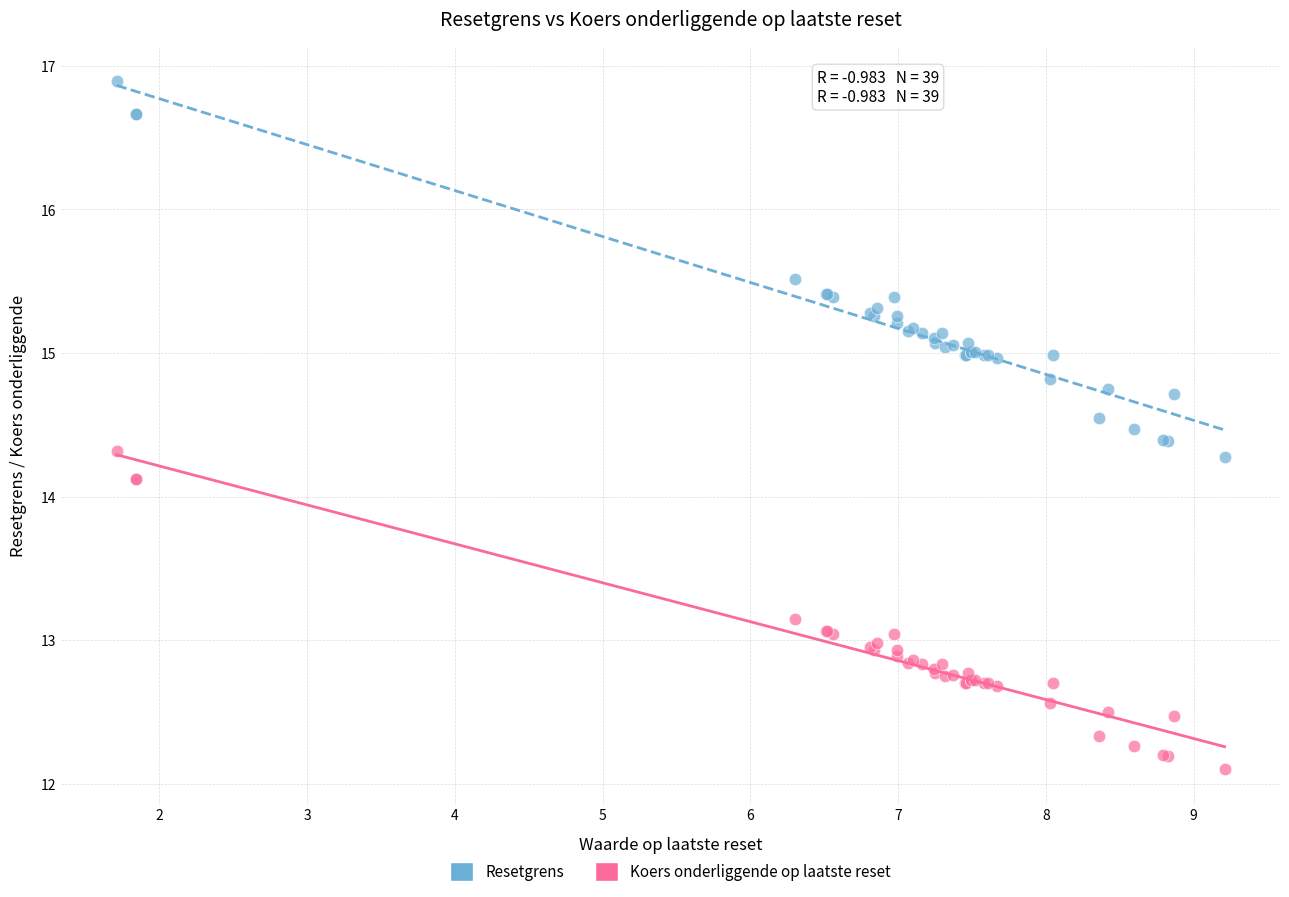

What are all the series names shown in the legend?

Resetgrens, Koers onderliggende op laatste reset